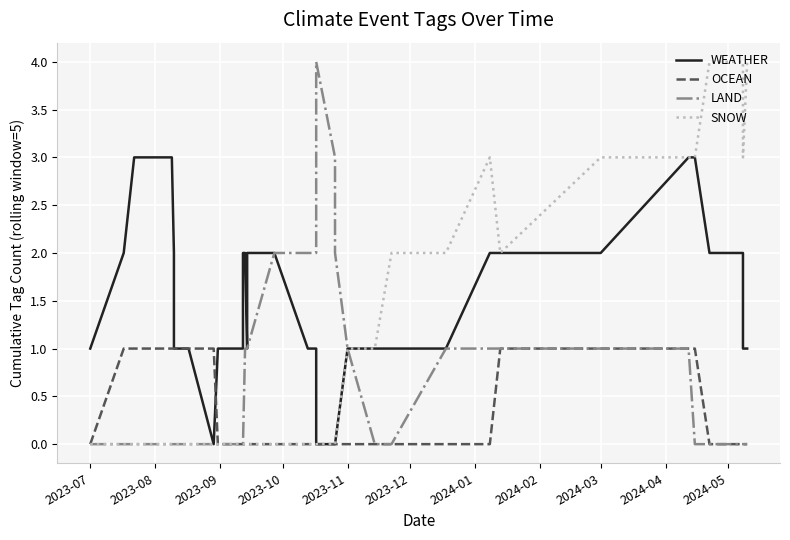

Which series has the widest spread of values?

LAND